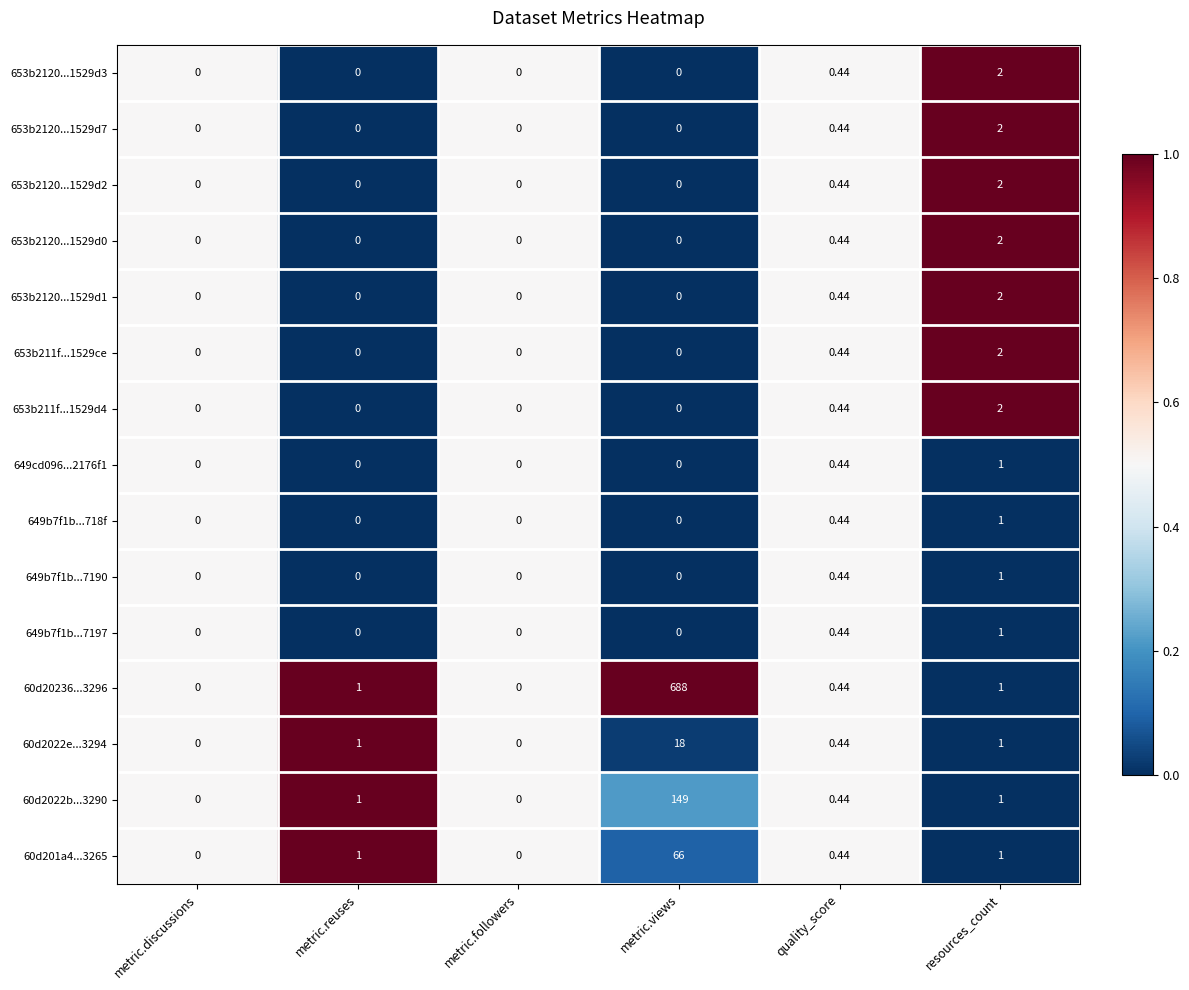

Which label corresponds to the largest value in the chart?

metric.views